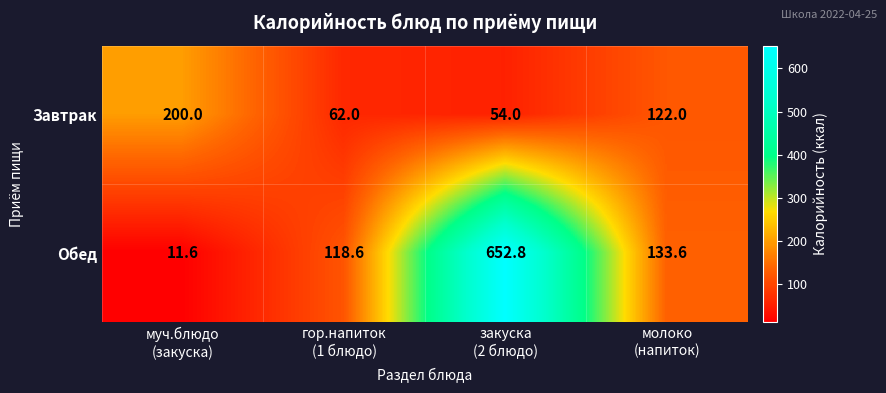

At how many categories does at least one series exceed 165?

2